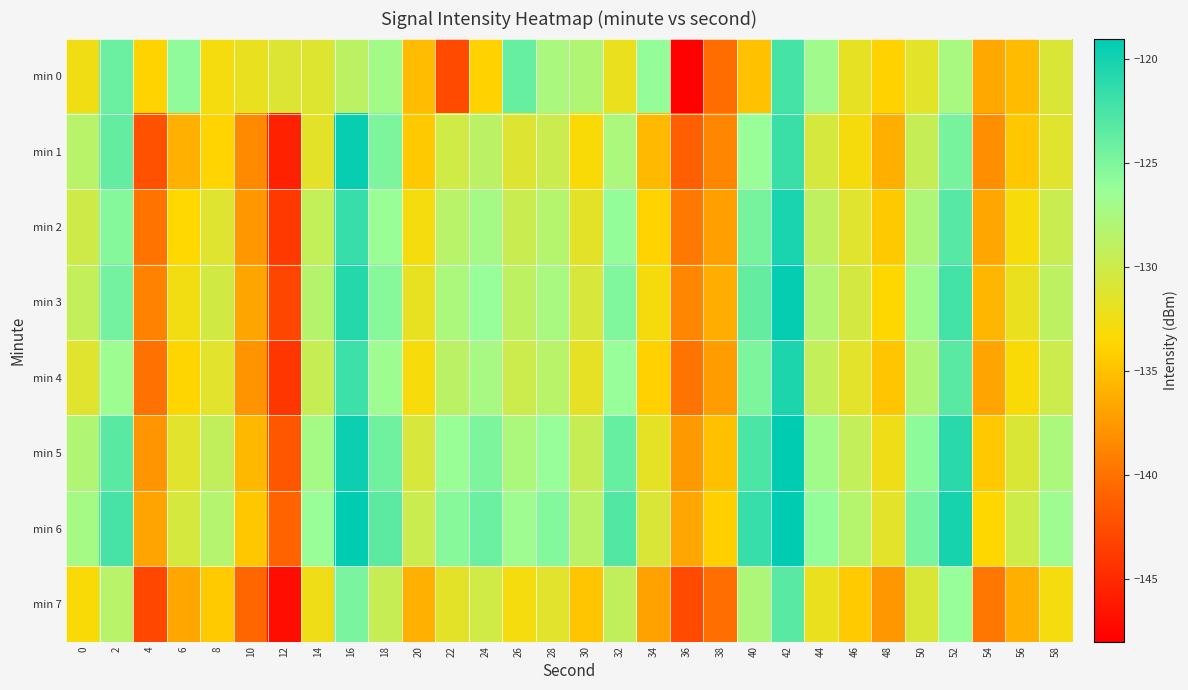

At how many categories does at least one series exceed -121?

3